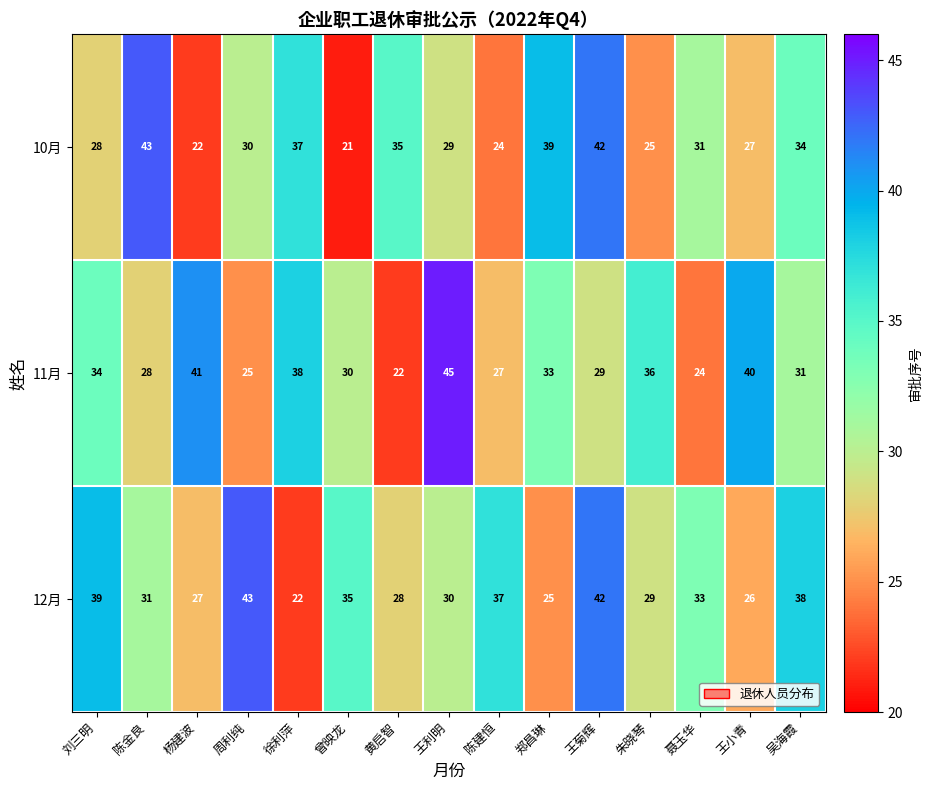

Which category has the lowest value in the 10月 series?

曾映龙